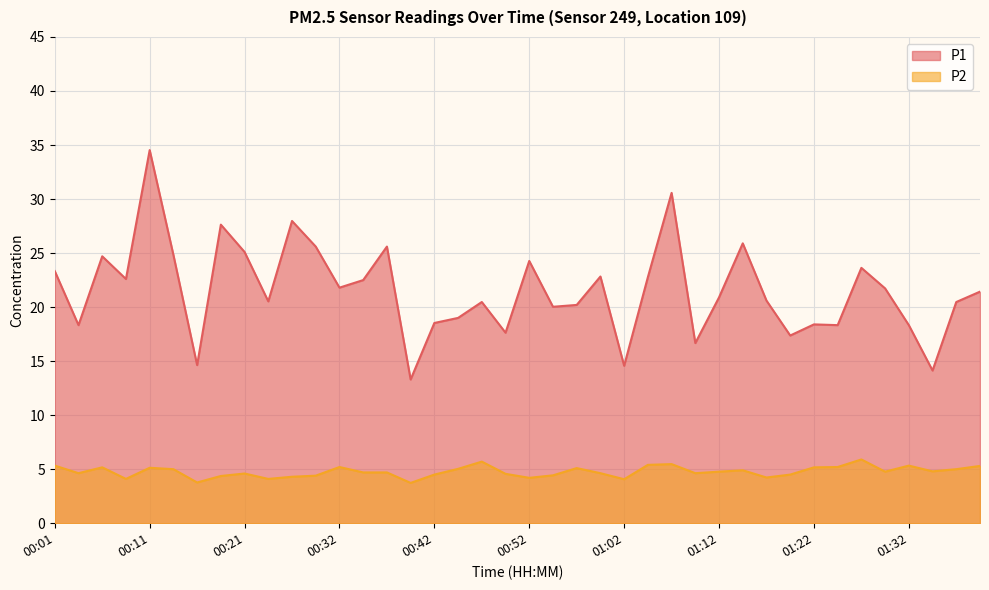

What position from the right is 01:22?

8